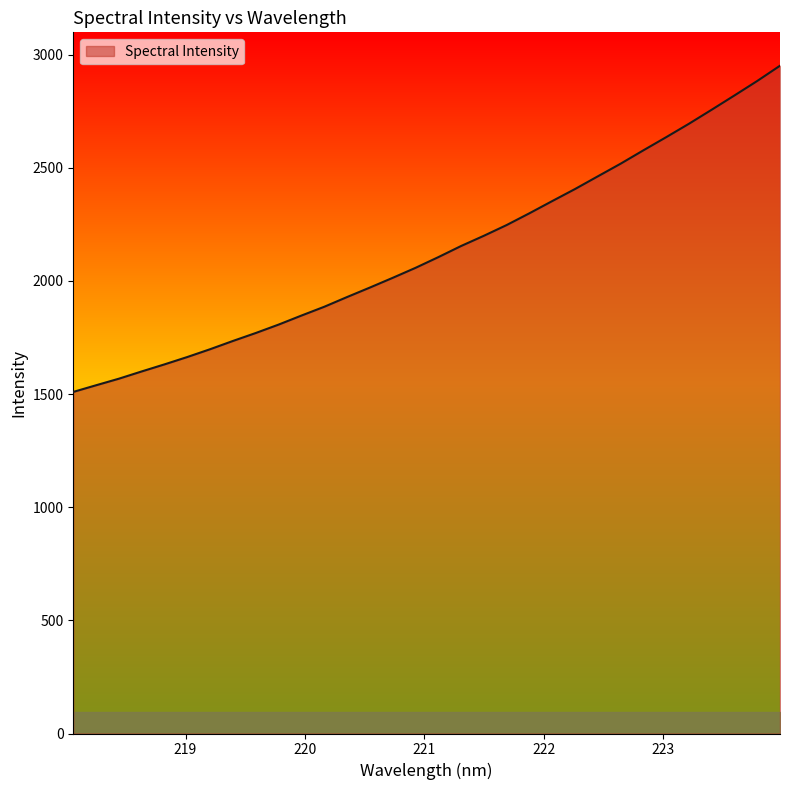

Does the chart display data point markers on the line(s)?

No